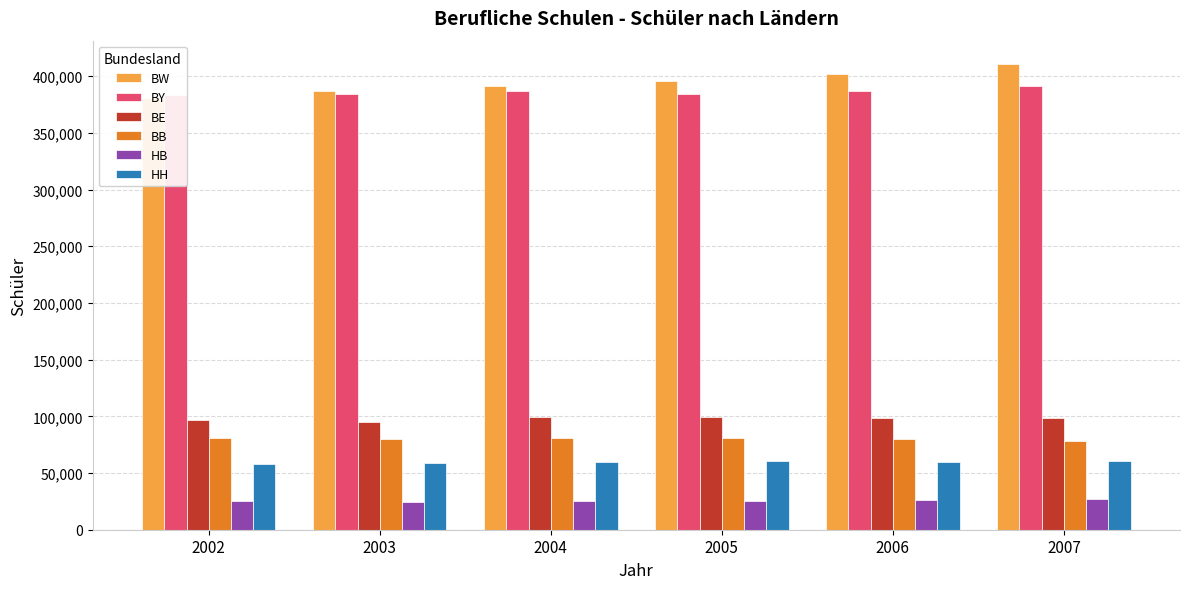

List the series in order of their peak value, highest first.

BW, BY, BE, BB, HH, HB